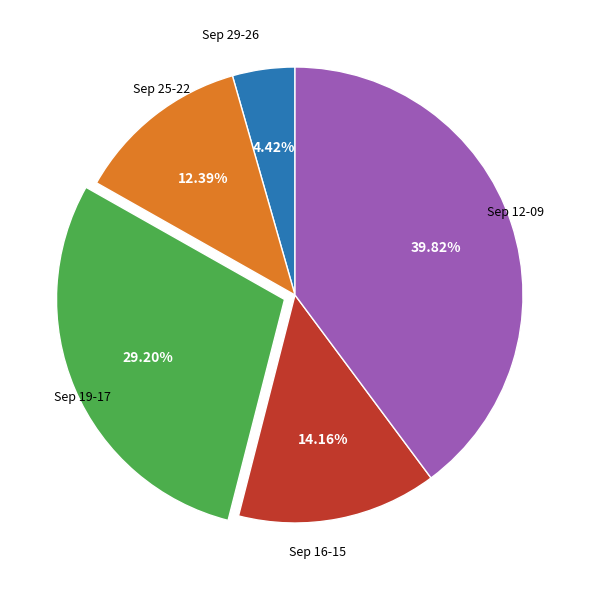

Does any single category account for the majority?

No